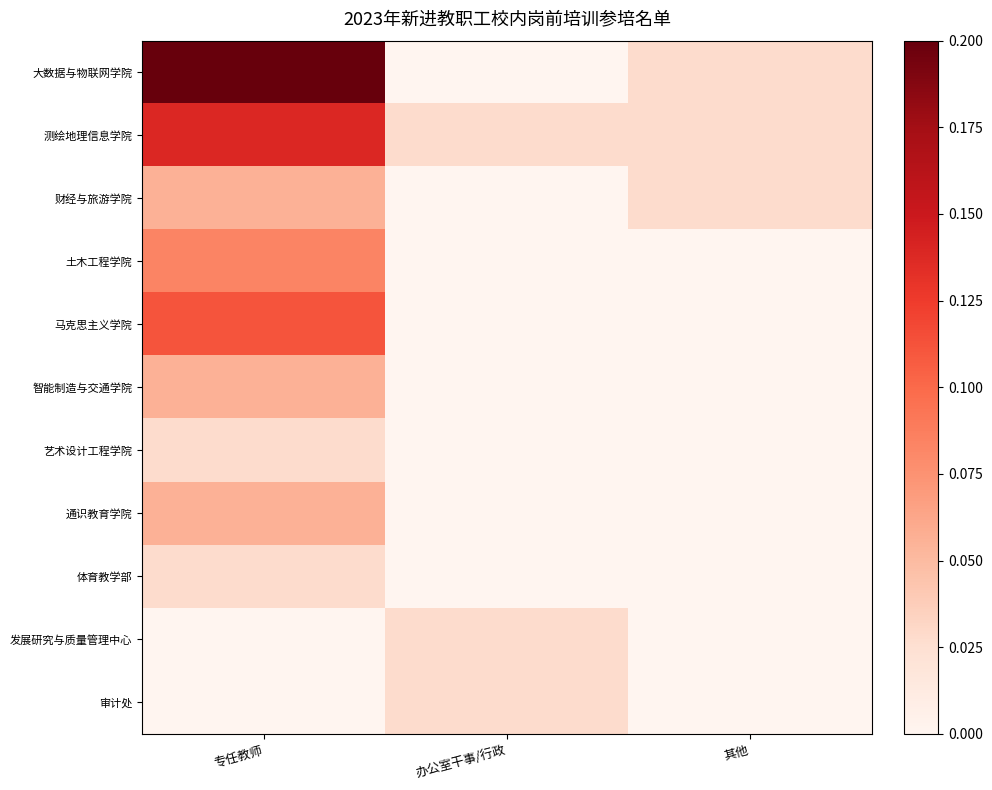

Reading left to right, extract all data points from this chart.

大数据与物联网学院: 专任教师=0.3	办公室干事/行政=0.0	其他=0.0
测绘地理信息学院: 专任教师=0.1	办公室干事/行政=0.0	其他=0.0
财经与旅游学院: 专任教师=0.1	办公室干事/行政=0.0	其他=0.0
土木工程学院: 专任教师=0.1	办公室干事/行政=0.0	其他=0.0
马克思主义学院: 专任教师=0.1	办公室干事/行政=0.0	其他=0.0
智能制造与交通学院: 专任教师=0.1	办公室干事/行政=0.0	其他=0.0
艺术设计工程学院: 专任教师=0.0	办公室干事/行政=0.0	其他=0.0
通识教育学院: 专任教师=0.1	办公室干事/行政=0.0	其他=0.0
体育教学部: 专任教师=0.0	办公室干事/行政=0.0	其他=0.0
发展研究与质量管理中心: 专任教师=0.0	办公室干事/行政=0.0	其他=0.0
审计处: 专任教师=0.0	办公室干事/行政=0.0	其他=0.0